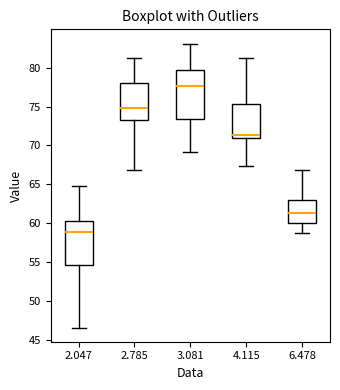

Reading left to right, transcribe this box plot: for each box, give where its median line is, the range the box spans, and where its two whiskers end, as read against the y-axis. The values are not printed on the chart, so give them approximately, as read against the axis.

2.047: median 59.0, box 54.5 to 60.5, whiskers 46.5 to 65.0
2.785: median 75.0, box 73.5 to 78.0, whiskers 67.0 to 81.5
3.081: median 77.5, box 73.5 to 79.5, whiskers 69.0 to 83.0
4.115: median 71.5, box 71.0 to 75.5, whiskers 67.5 to 81.5
6.478: median 61.5, box 60.0 to 63.0, whiskers 58.5 to 67.0